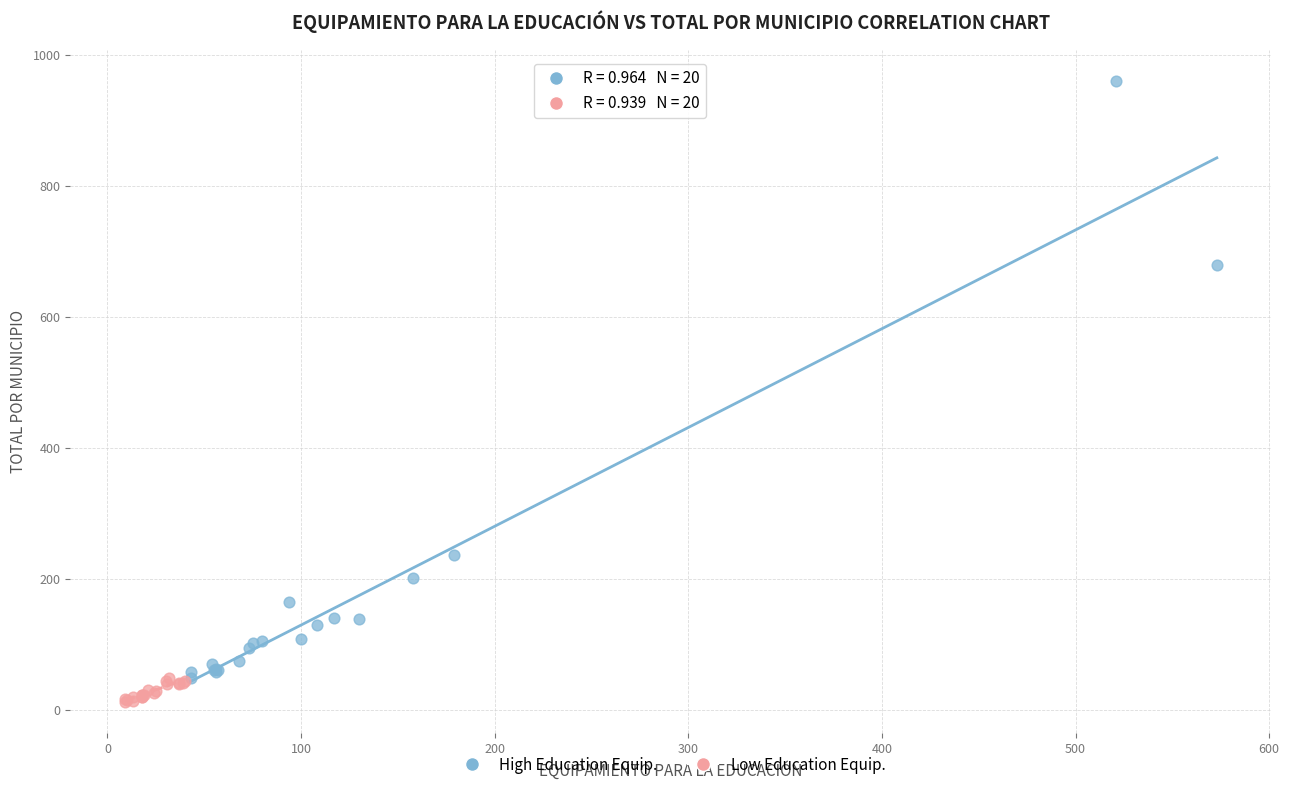

What are all the series names shown in the legend?

High Education Equip., Low Education Equip.